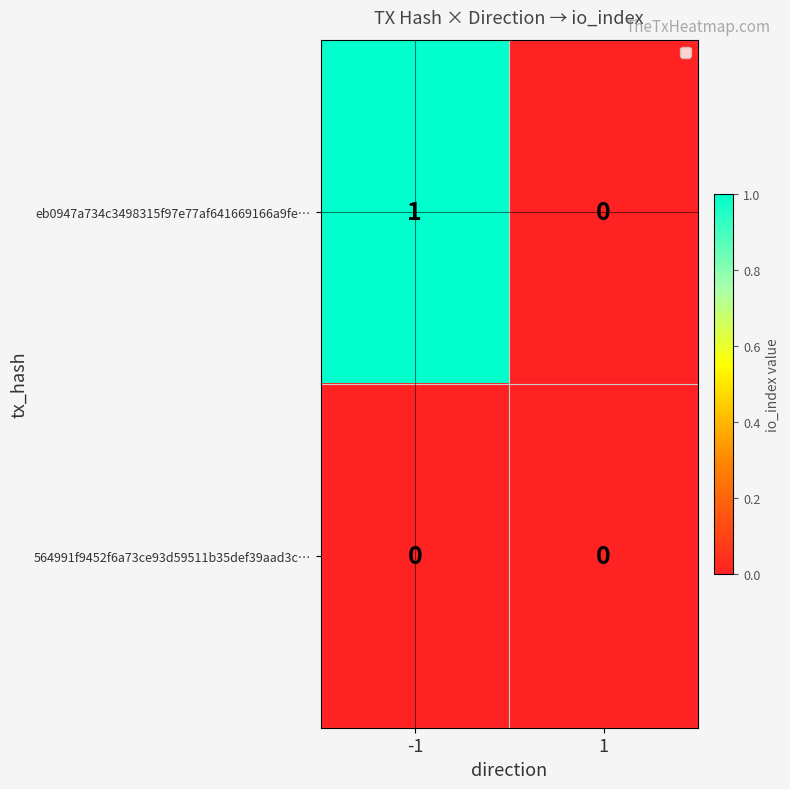

Which label corresponds to the largest value in the chart?

-1